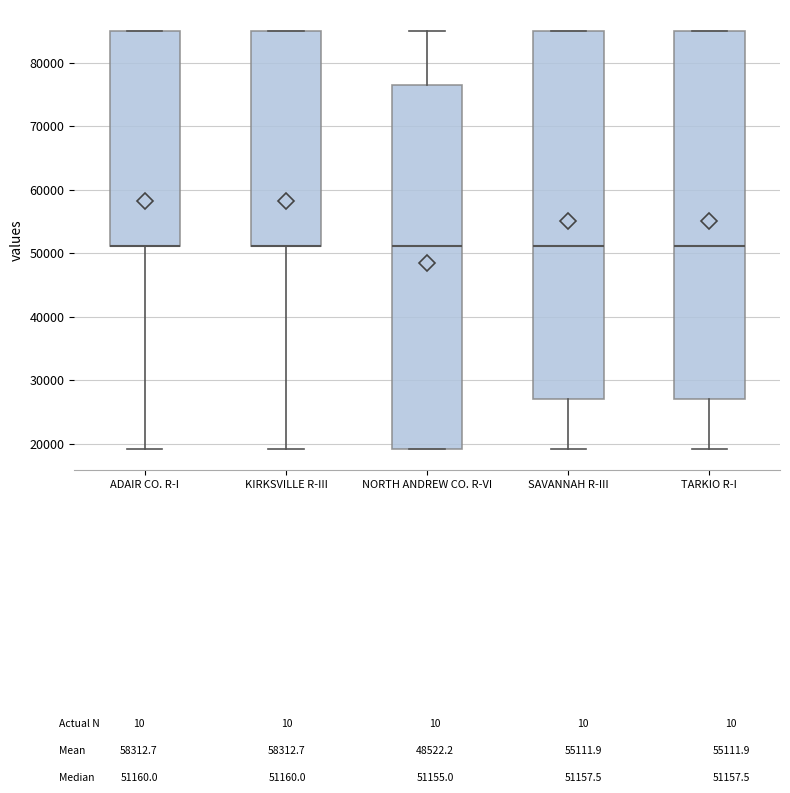

Reading left to right, transcribe this box plot: for each box, give where its median line is, the range the box spans, and where its two whiskers end, as read against the y-axis. The values are not printed on the chart, so give them approximately, as read against the axis.

ADAIR CO. R-I: median 51000 (drawn on the box's lower edge), box 51000 to 85000, whiskers 19000 to 85000
KIRKSVILLE R-III: median 51000 (drawn on the box's lower edge), box 51000 to 85000, whiskers 19000 to 85000
NORTH ANDREW CO. R-VI: median 51000, box 19000 to 77000, whiskers 19000 to 85000
SAVANNAH R-III: median 51000, box 27000 to 85000, whiskers 19000 to 85000
TARKIO R-I: median 51000, box 27000 to 85000, whiskers 19000 to 85000